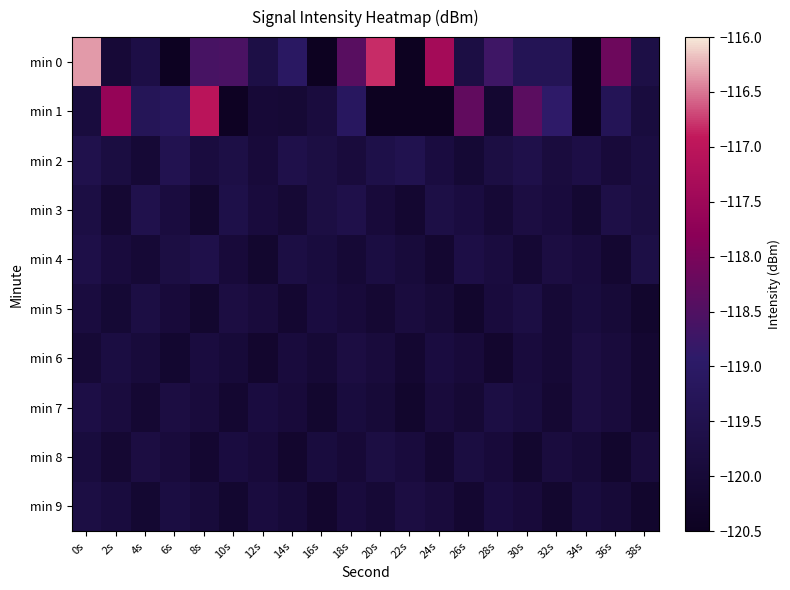

Which has a higher value, 14s or 22s?

14s